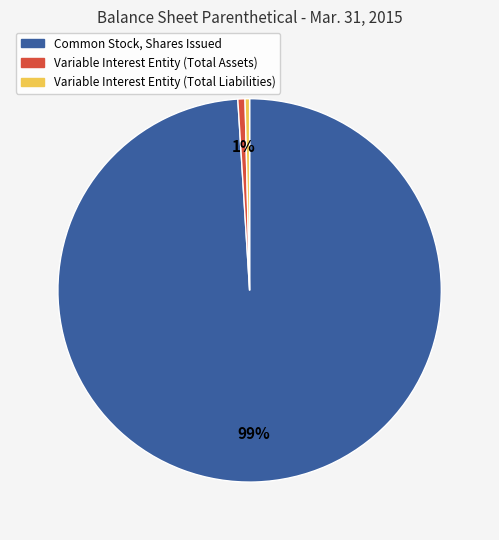

Do Variable Interest Entity (Total Assets) and Variable Interest Entity (Total Liabilities) together represent more than half of the pie?

No